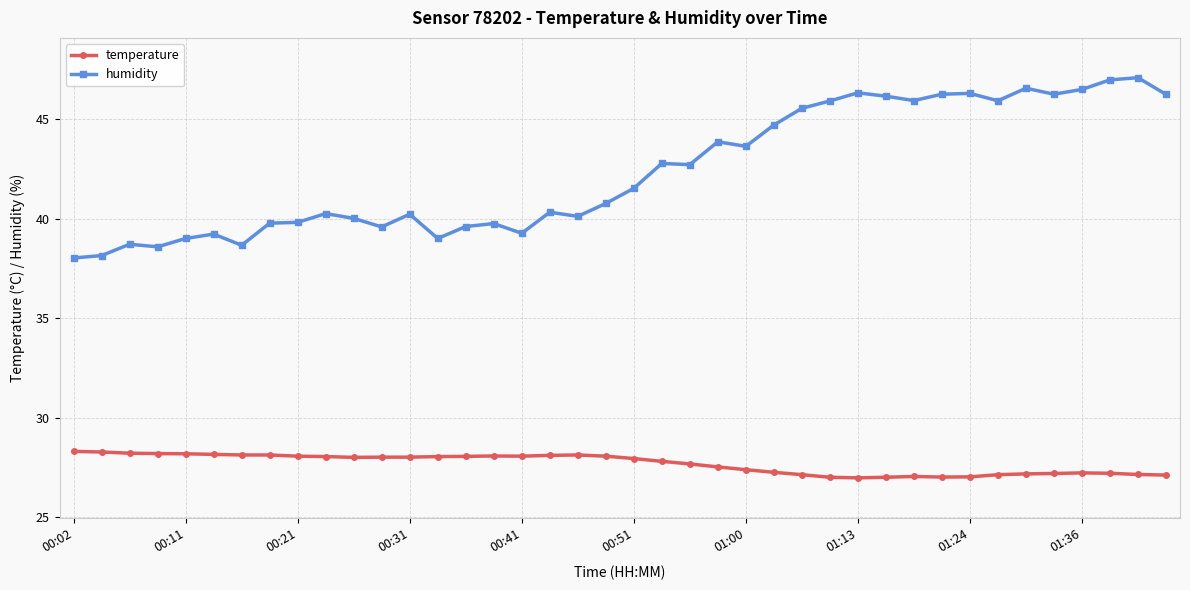

In humidity, how many points are higher than both neighbors (excluding endpoints)?

12